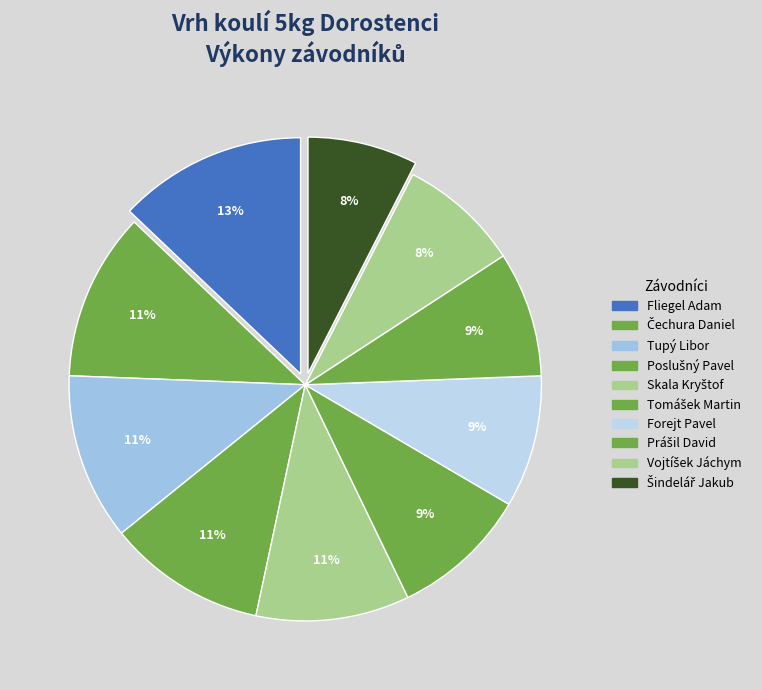

How many segments does this pie chart have?

10